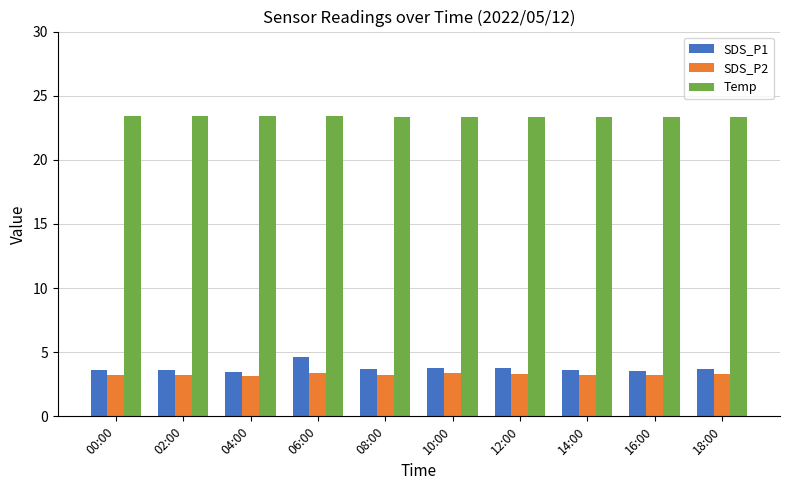

The value of SDS_P2 at 16:00 is 3.2. True or false?

True